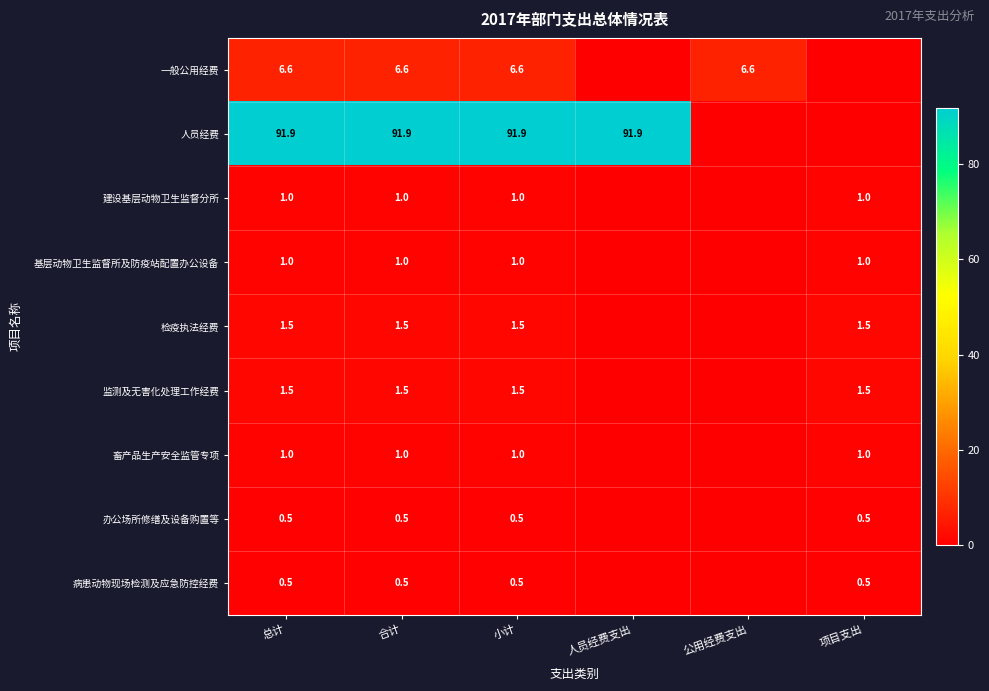

The 畜产品生产安全监管专项 series shows 0.5 at 小计. True or false?

False